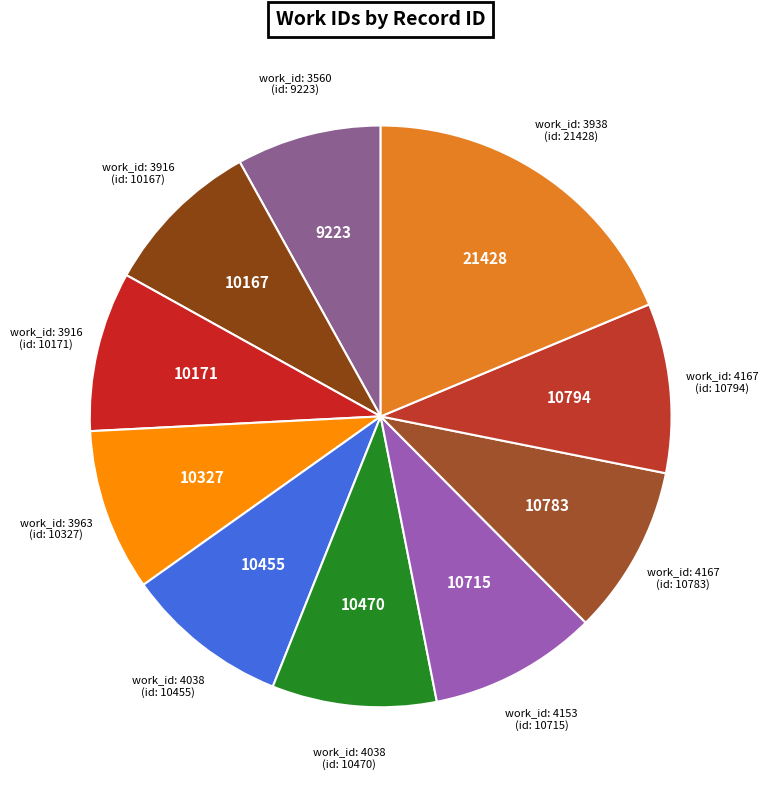

Is it true that work_id: 4153 (id: 10715) is 1% of the pie?

False